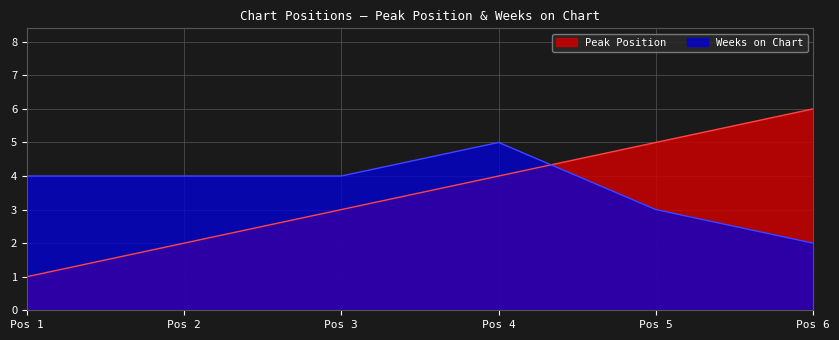

At which label is Peak Position closest to 3?

Pos 3